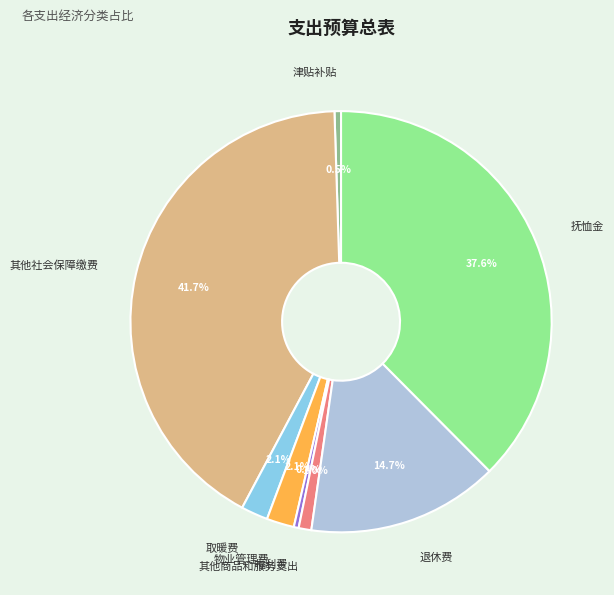

Is 福利费 the majority of the pie?

No